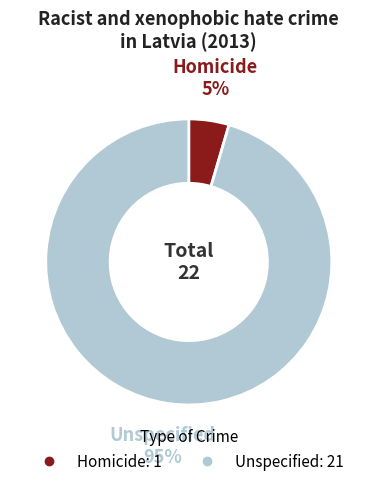

To the nearest percent, what percentage of the pie is Unspecified?

95%